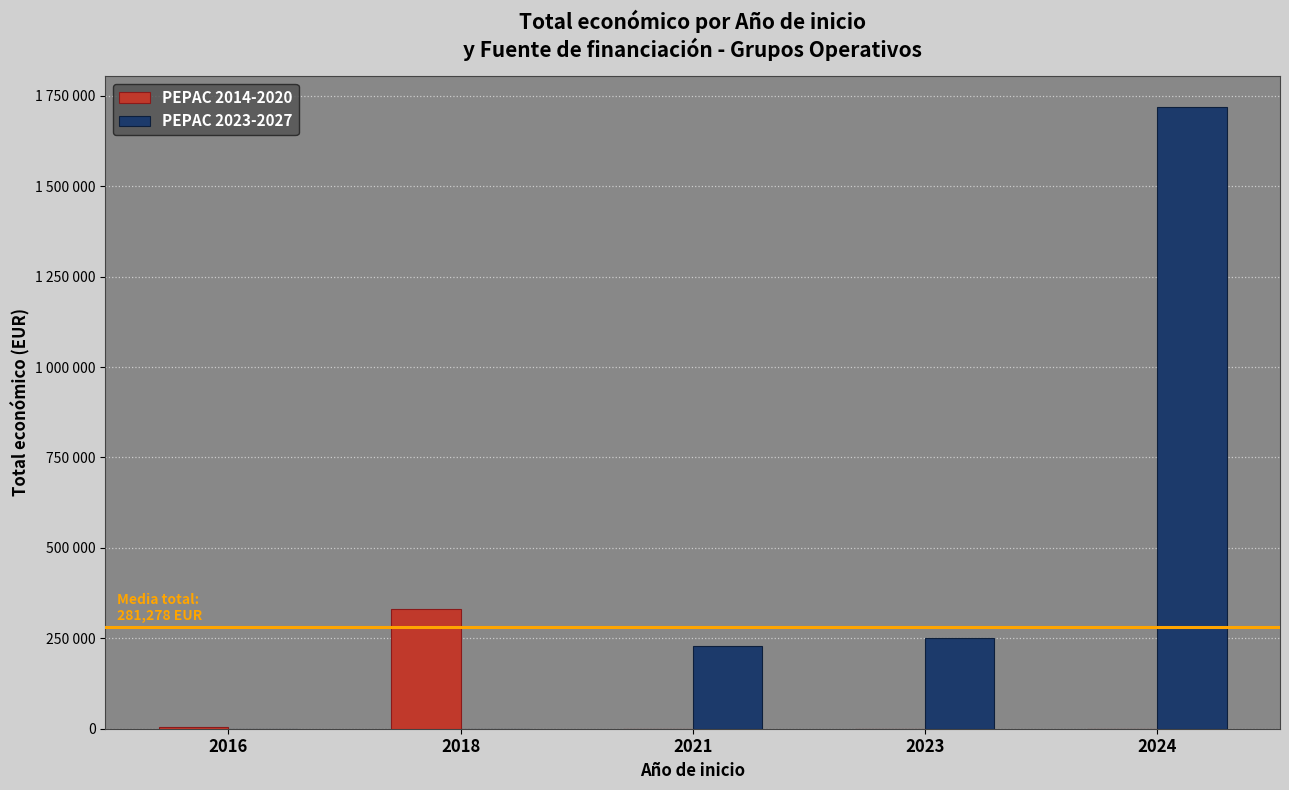

What are all the series names shown in the legend?

PEPAC 2014-2020, PEPAC 2023-2027